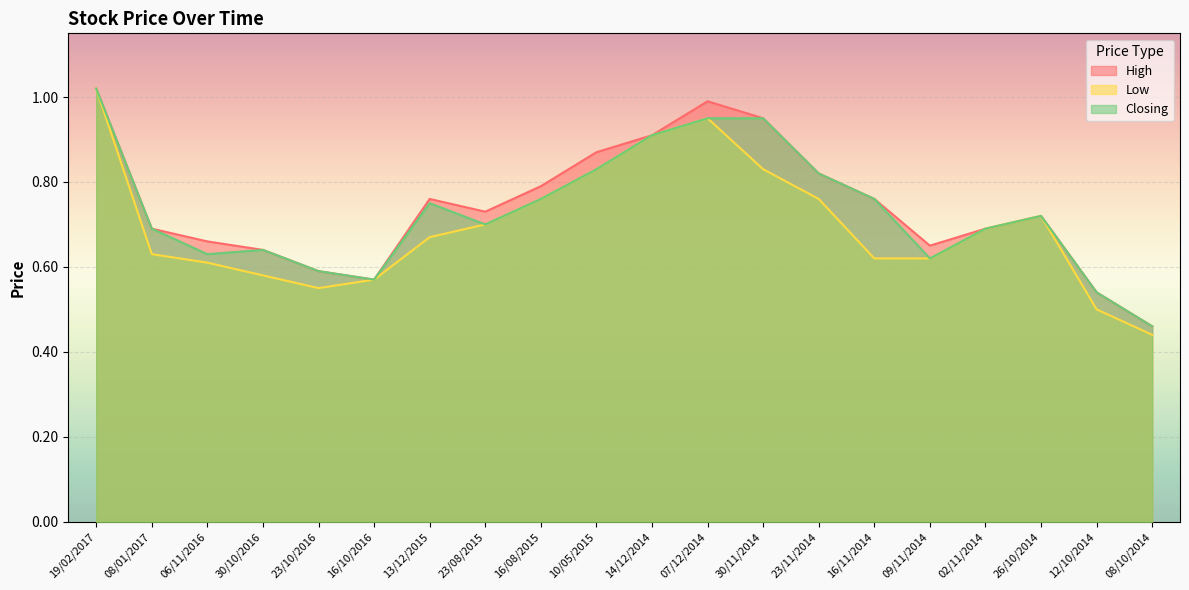

Between 16/11/2014 and 02/11/2014, which series saw the biggest shift?

High